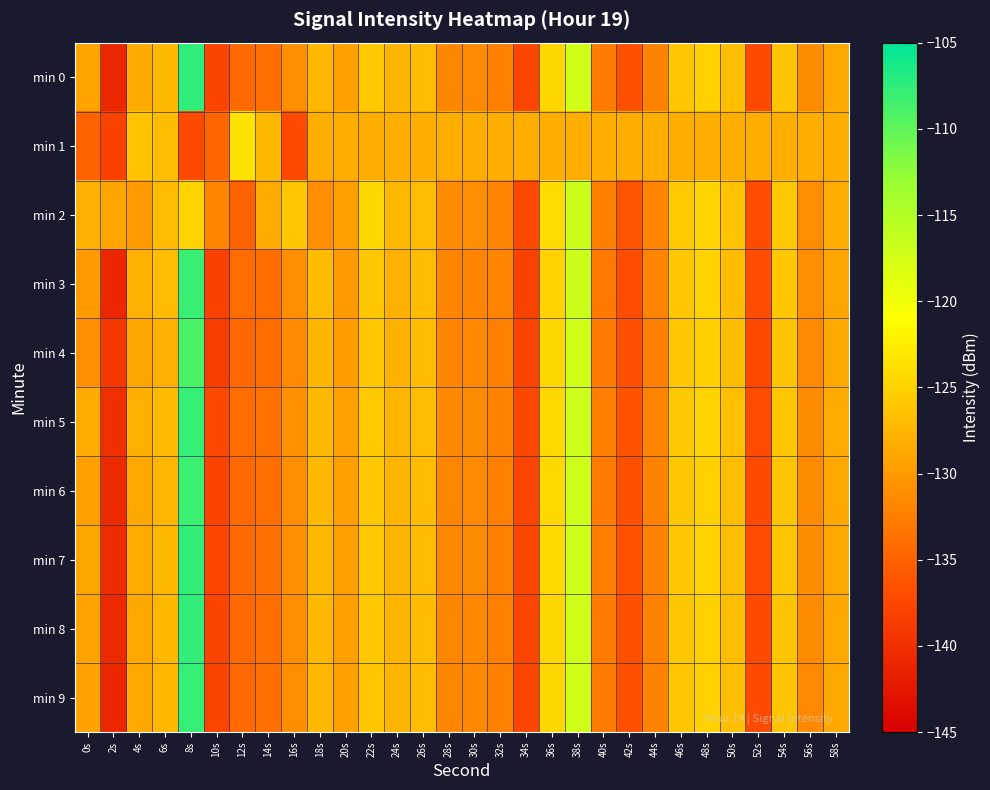

Which has a higher value, 0s or 48s?

48s